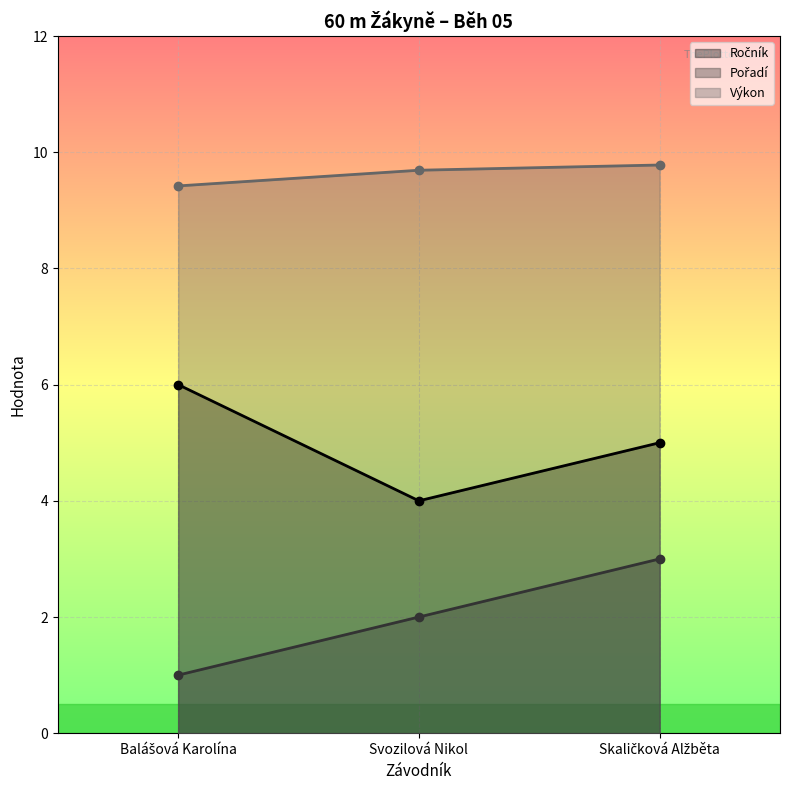

How many data points in Pořadí are above 2?

1